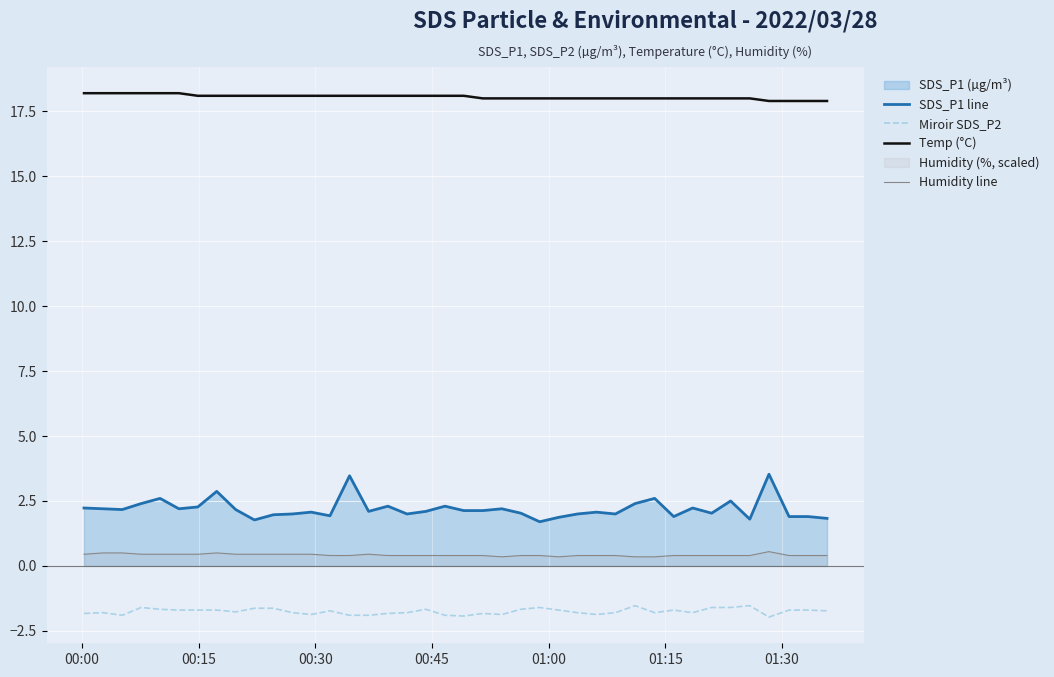

Reading left to right, list all the values displayed in this chart.

SDS_P1 line: 2.2	2.2	2.2	2.4	2.6	2.2	2.3	2.9	2.2	1.8	2.0	2.0	2.1	1.9	3.5	2.1	2.3	2.0	2.1	2.3	2.1	2.1	2.2	2.0	1.7	1.9	2.0	2.1	2.0	2.4	2.6	1.9	2.2	2.0	2.5	1.8	3.5	1.9	1.9	1.8
Miroir SDS_P2: -1.8	-1.8	-1.9	-1.6	-1.7	-1.7	-1.7	-1.7	-1.8	-1.6	-1.6	-1.8	-1.9	-1.7	-1.9	-1.9	-1.8	-1.8	-1.7	-1.9	-1.9	-1.8	-1.9	-1.7	-1.6	-1.7	-1.8	-1.9	-1.8	-1.5	-1.8	-1.7	-1.8	-1.6	-1.6	-1.5	-2.0	-1.7	-1.7	-1.7
Temp (°C): 18.2	18.2	18.2	18.2	18.2	18.2	18.1	18.1	18.1	18.1	18.1	18.1	18.1	18.1	18.1	18.1	18.1	18.1	18.1	18.1	18.1	18.0	18.0	18.0	18.0	18.0	18.0	18.0	18.0	18.0	18.0	18.0	18.0	18.0	18.0	18.0	17.9	17.9	17.9	17.9
Humidity line: 0.4	0.5	0.5	0.4	0.4	0.4	0.4	0.5	0.4	0.4	0.4	0.4	0.4	0.4	0.4	0.4	0.4	0.4	0.4	0.4	0.4	0.4	0.4	0.4	0.4	0.4	0.4	0.4	0.4	0.4	0.4	0.4	0.4	0.4	0.4	0.4	0.6	0.4	0.4	0.4